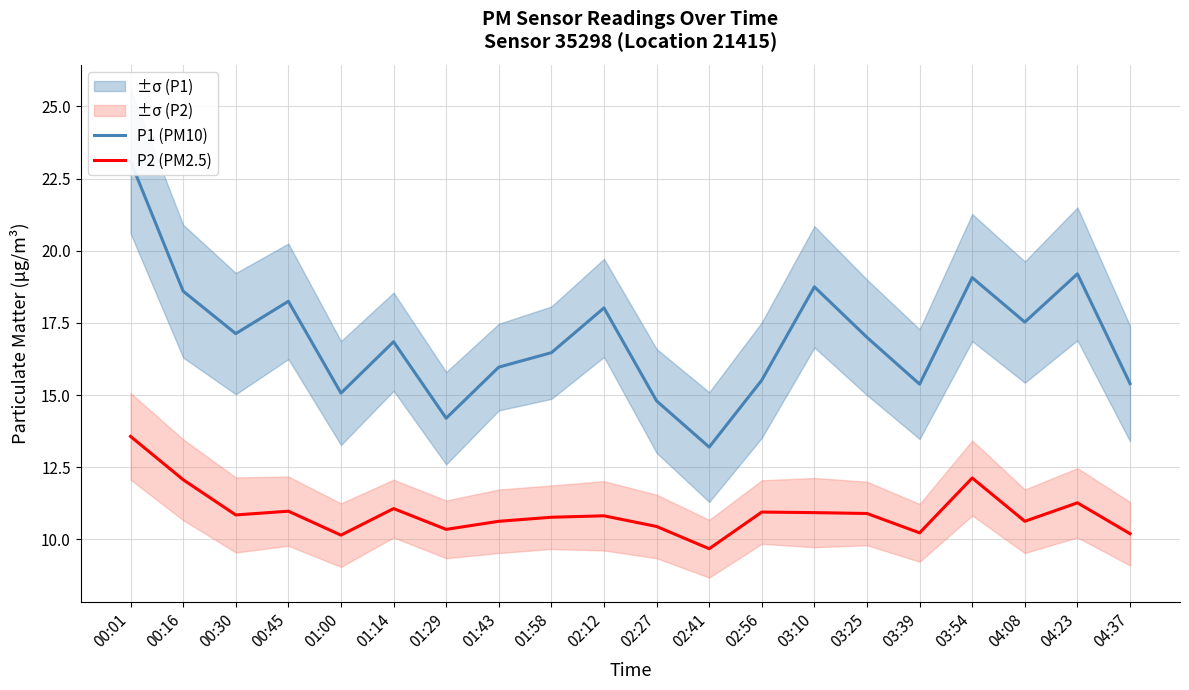

Where is the first local maximum for P1 (PM10)?

00:45